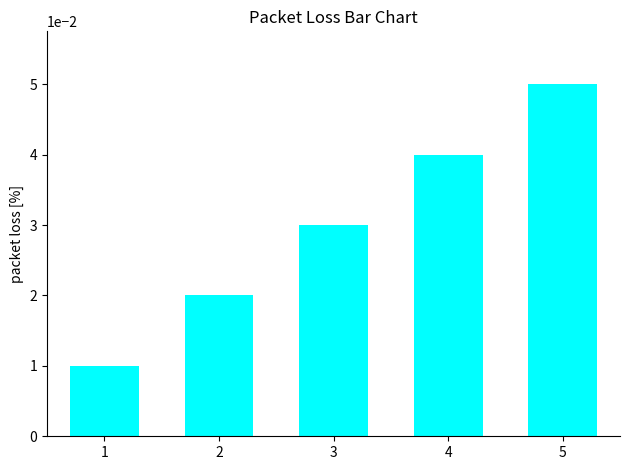

At which category does the chart reach its peak across all series?

5